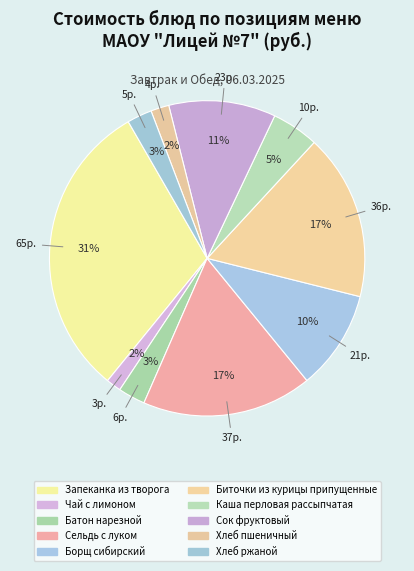

How many slices are in this pie chart?

10